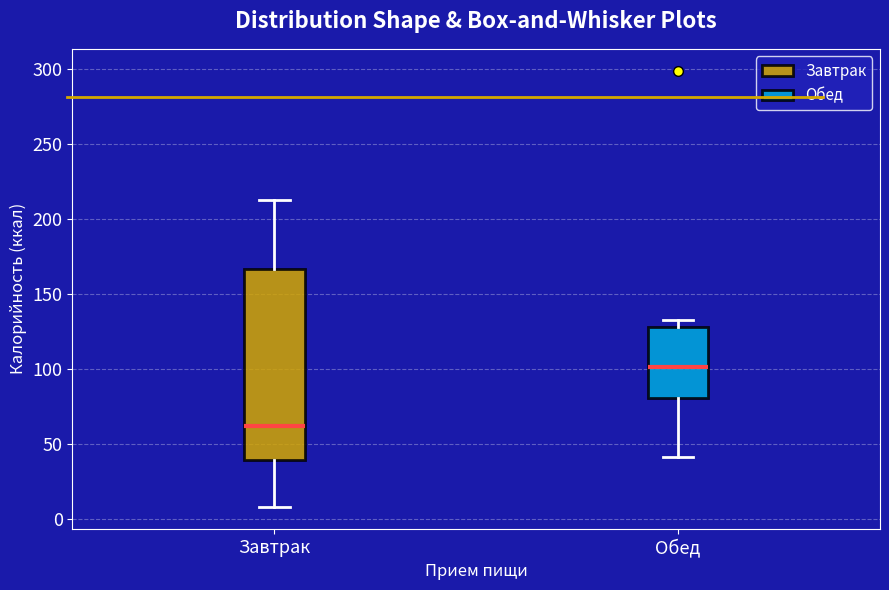

Where does the upper whisker of the box for Завтрак end on the y-axis? The values are not printed on the chart, so give them approximately, as read against the axis.

210